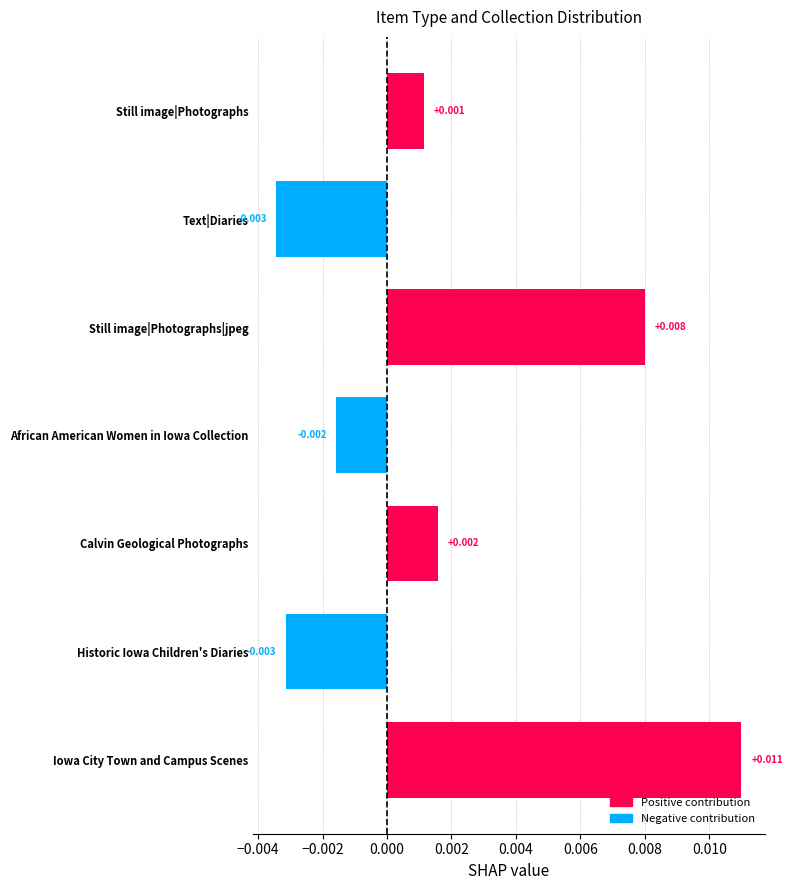

Does the chart contain any negative values?

Yes